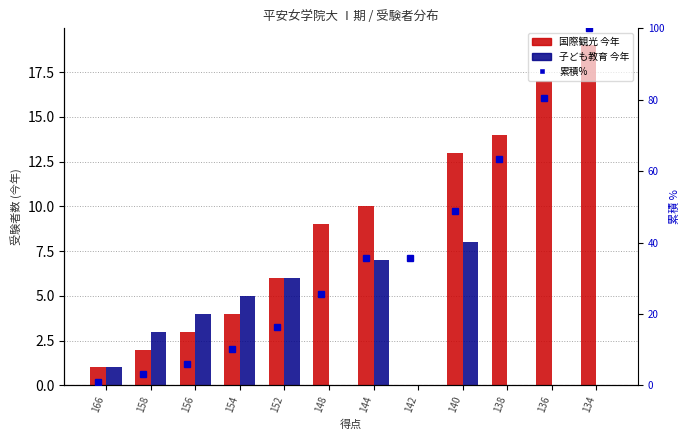

At which label is 子ども教育 今年 closest to 4?

156